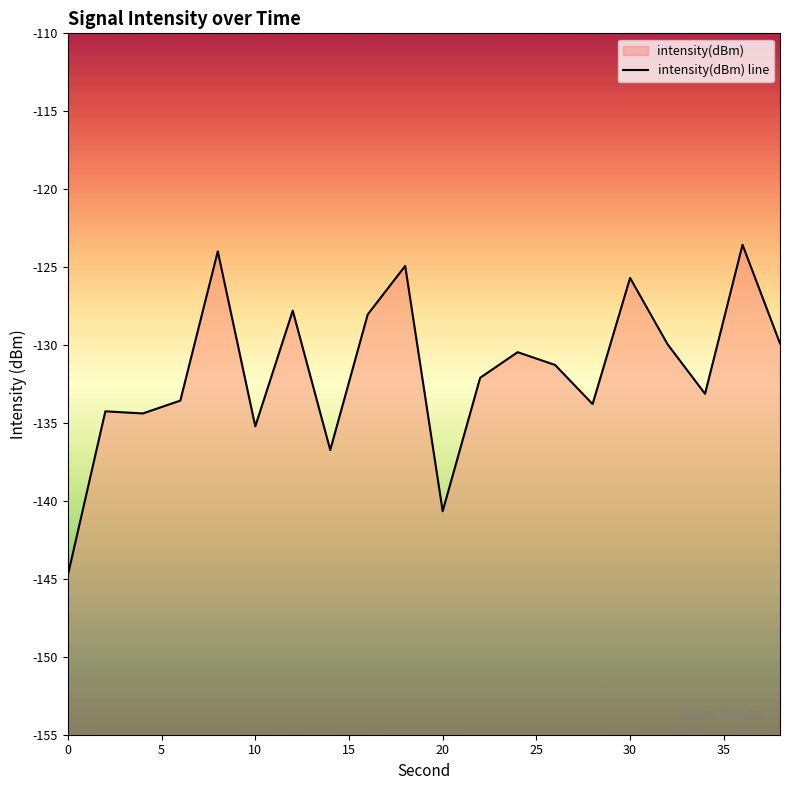

Does the chart display data point markers on the line(s)?

No